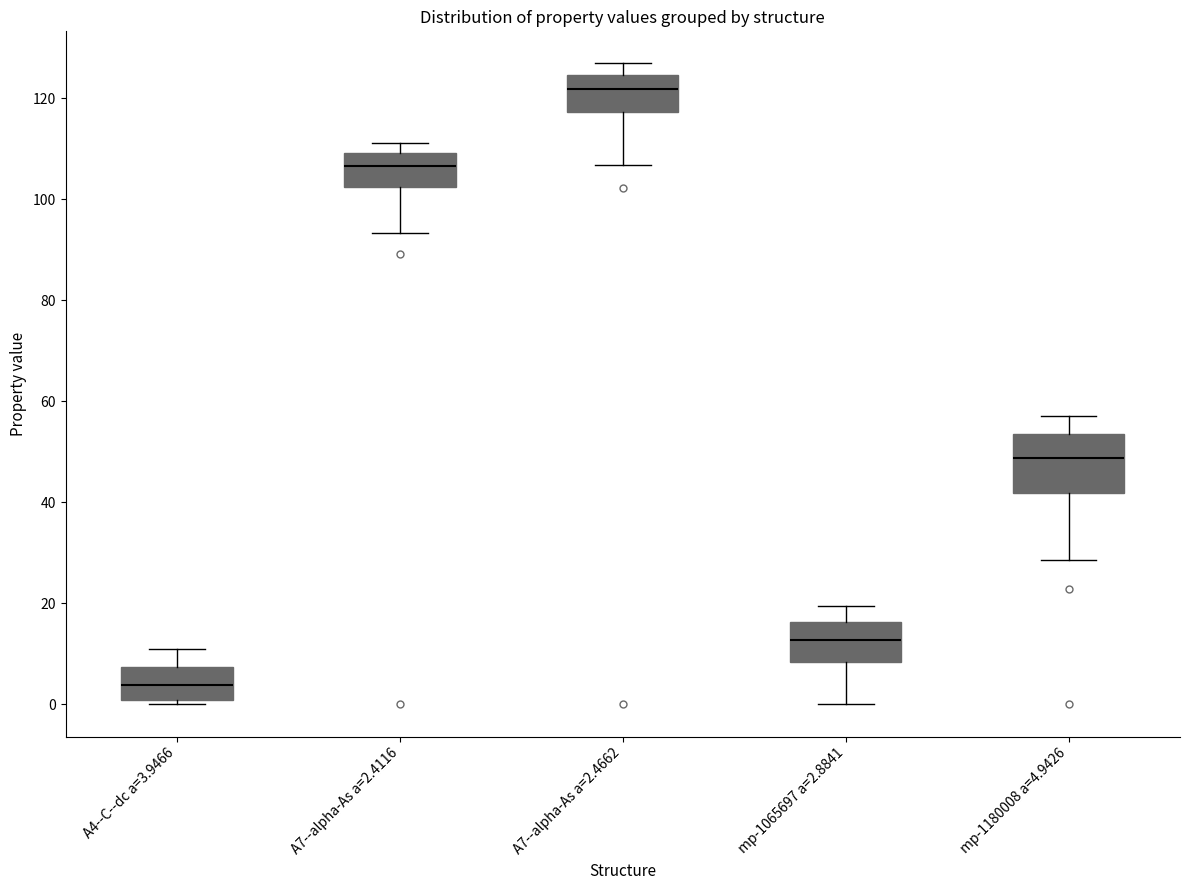

Reading left to right, read every box against the y-axis: the position of its median line, the range the box covers, and the ends of its whiskers. The values are not printed on the chart, so give them approximately, as read against the axis.

A4--C--dc a=3.9466: median 4, box 0 to 8, whiskers 0 (just below the box's lower edge) to 10
A7--alpha-As a=2.4116: median 106, box 102 to 110, whiskers 94 to 112
A7--alpha-As a=2.4662: median 122, box 118 to 124, whiskers 106 to 126
mp-1065697 a=2.8841: median 12, box 8 to 16, whiskers 0 to 20
mp-1180008 a=4.9426: median 48, box 42 to 54, whiskers 28 to 58